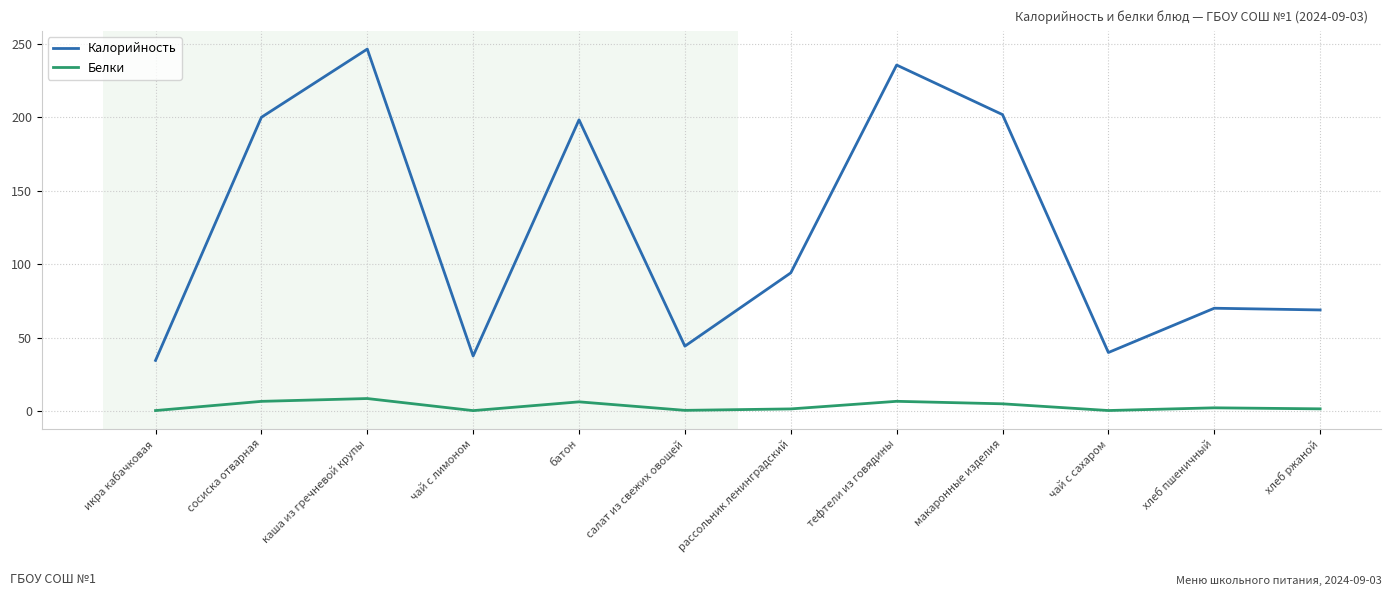

What is the maximum value shown in the chart?

246.5